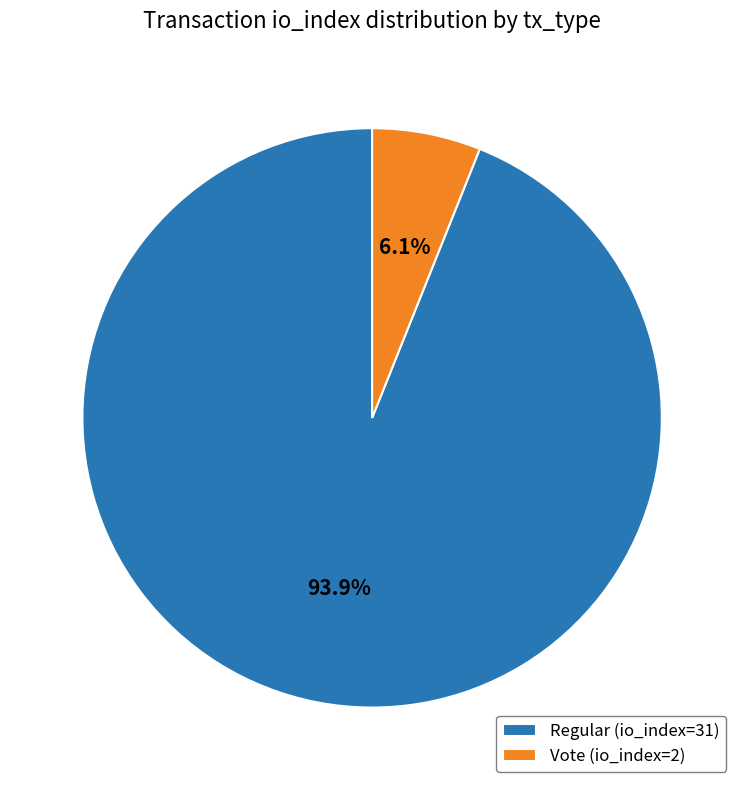

Rank the categories by value from highest to lowest.

Regular (io_index=31), Vote (io_index=2)